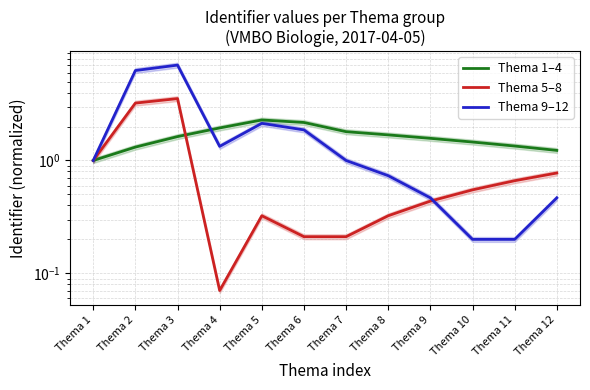

At which category is the sum across all series the highest?

Thema 3